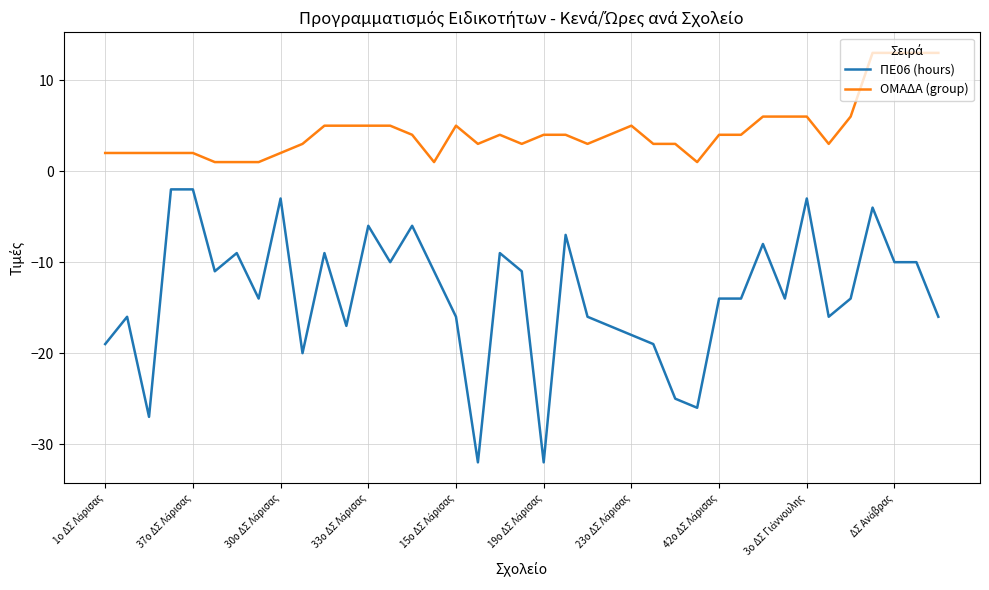

True or false: ΠΕ06 (hours) and ΟΜΑΔΑ (group) intersect in this chart.

False